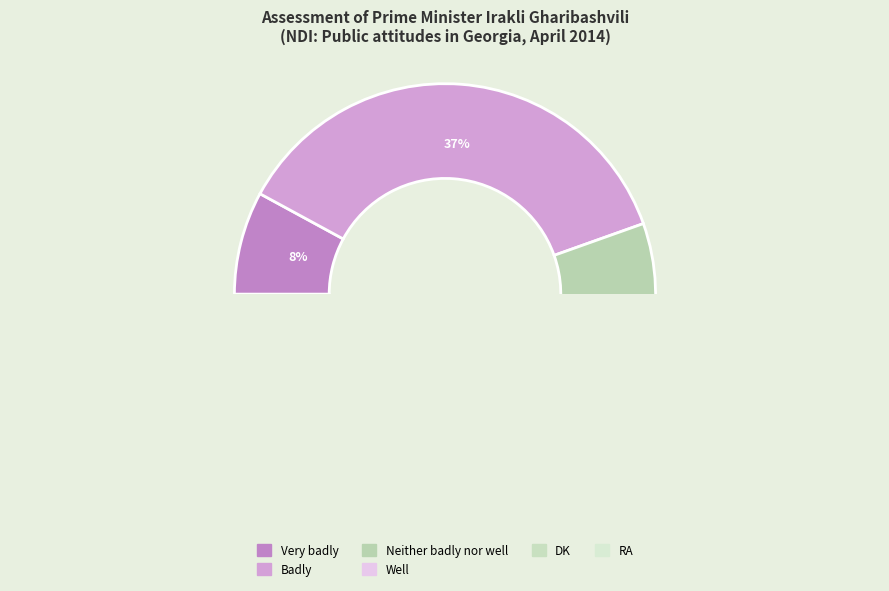

What percentage is the RA slice, to the nearest percent?

2%